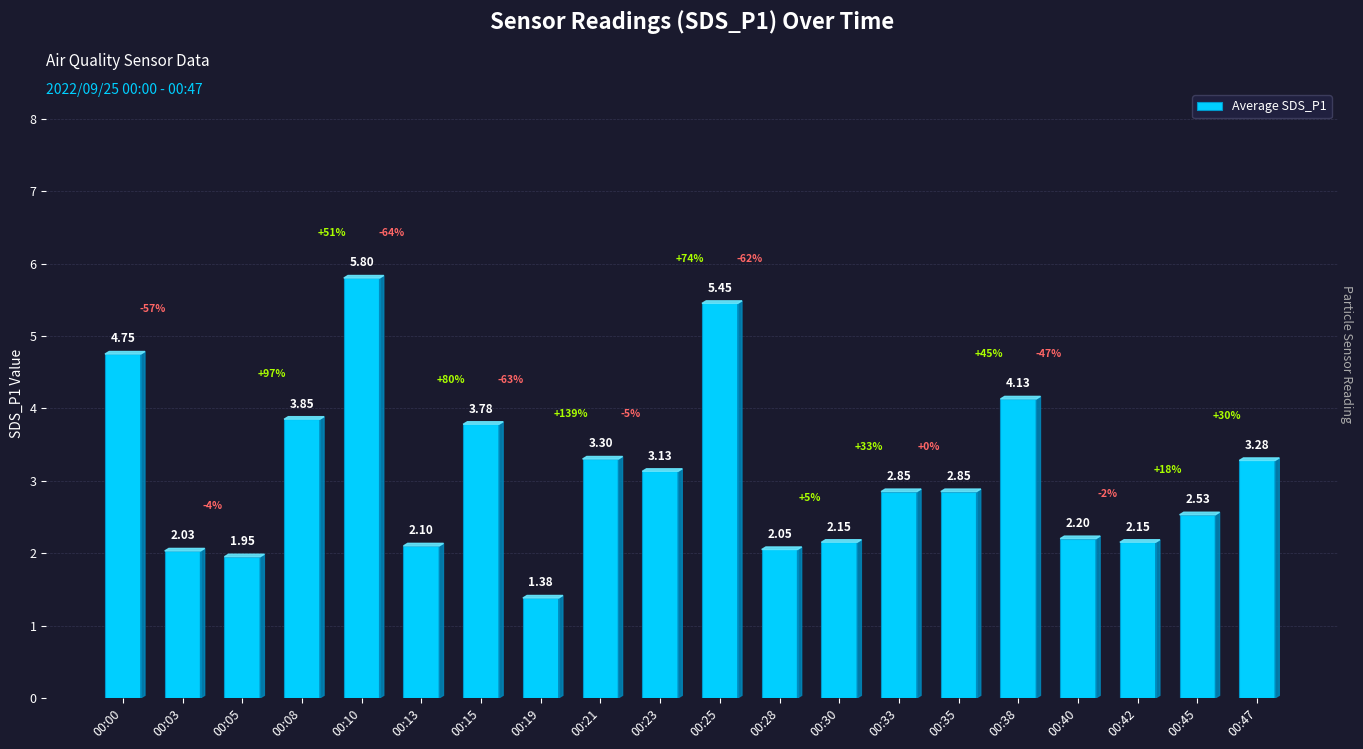

Which has a higher value, 00:19 or 00:40?

00:40